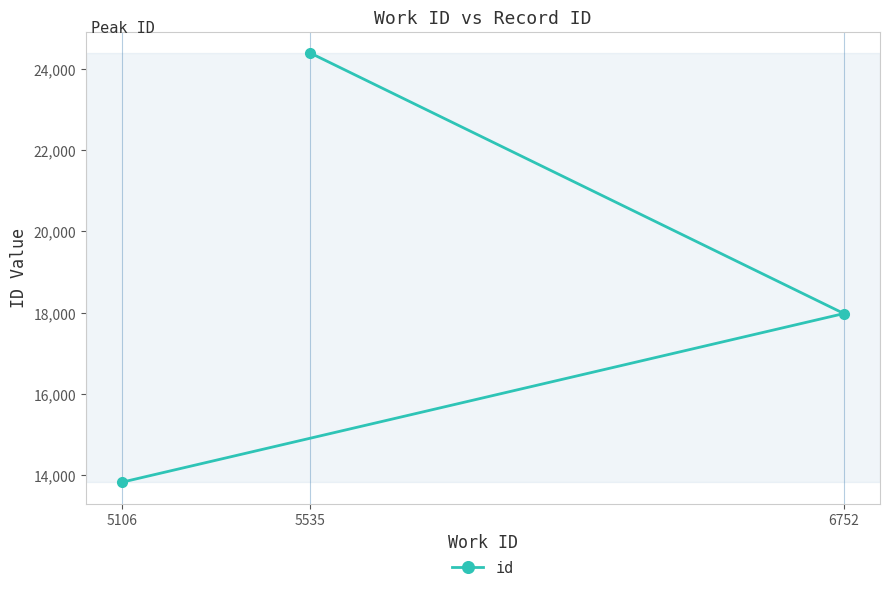

Is this an area chart (filled region under the line)?

No